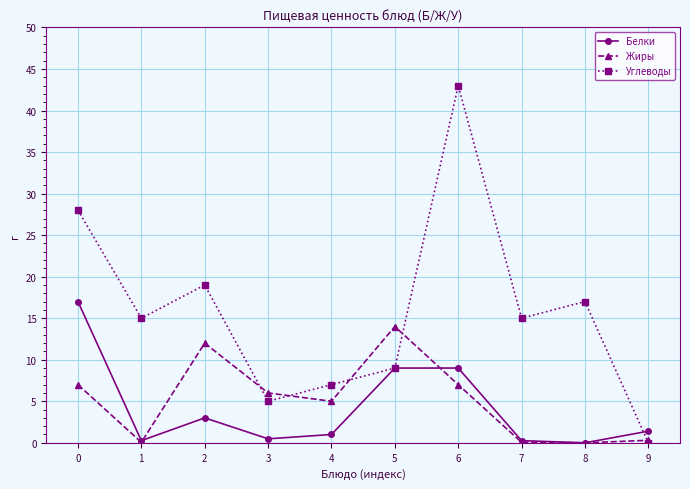

Is the value of Углеводы at 1 greater than the value of Жиры at 9?

Yes